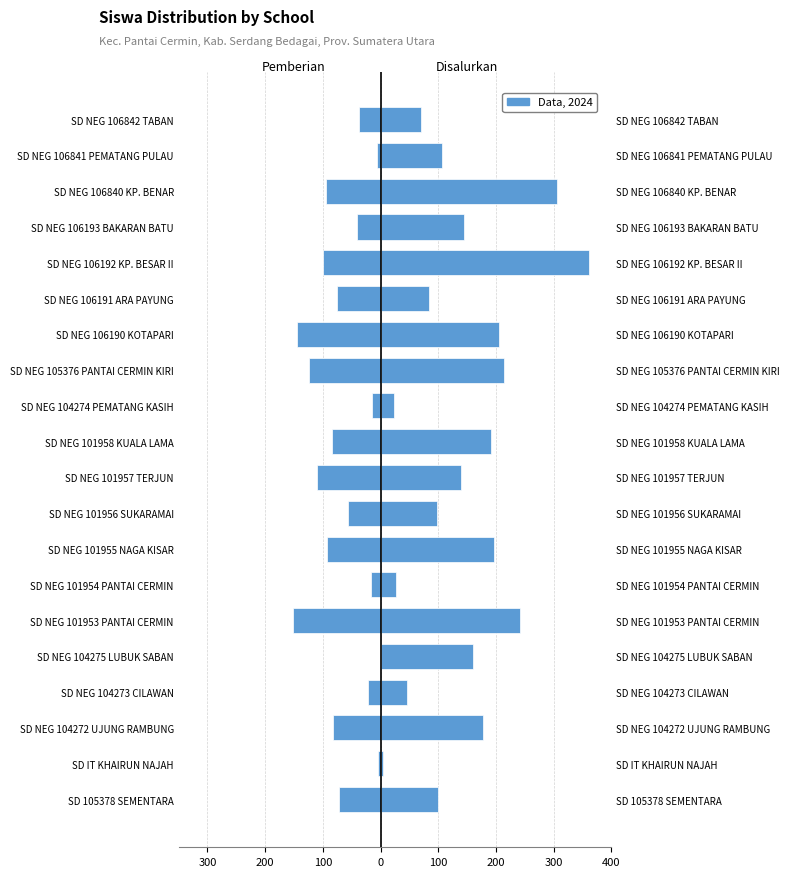

What is the minimum value shown in the chart?

-151